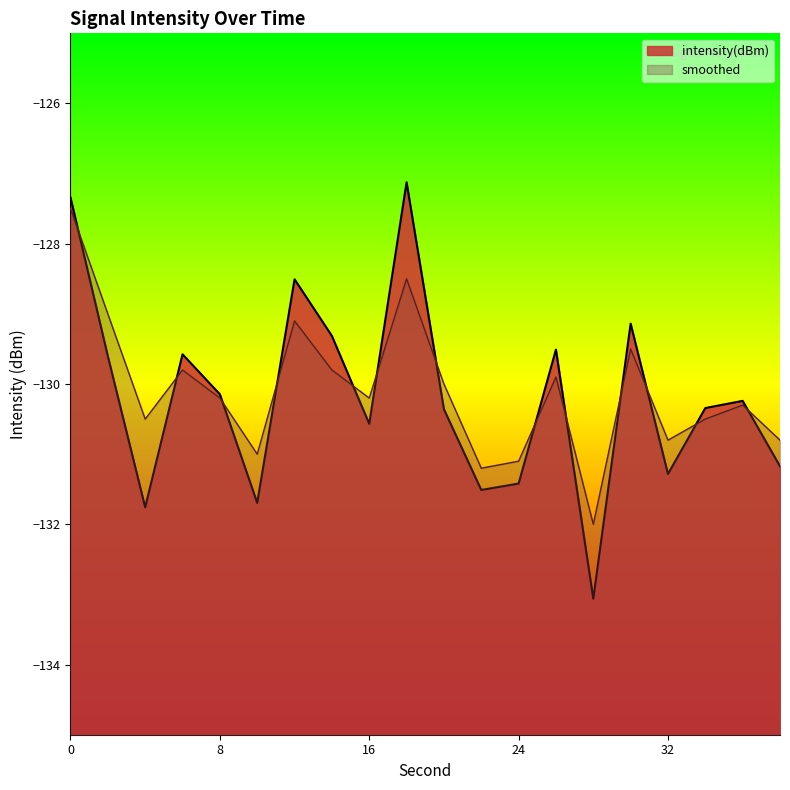

How many times do smoothed and intensity(dBm) cross each other?

13